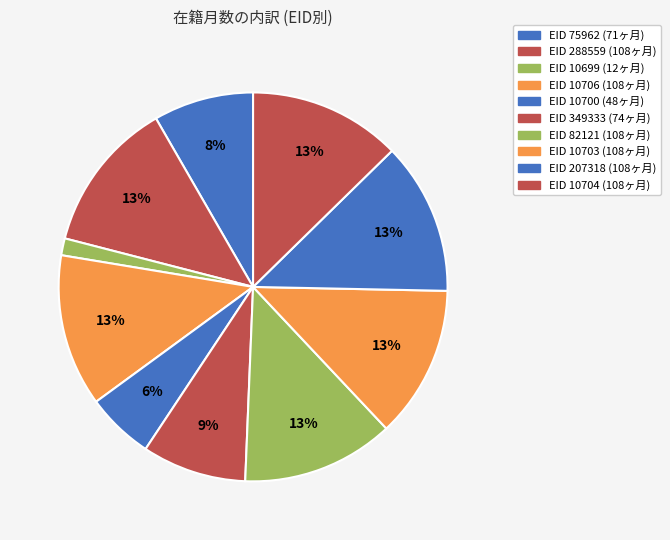

Count the number of slices in the pie.

10